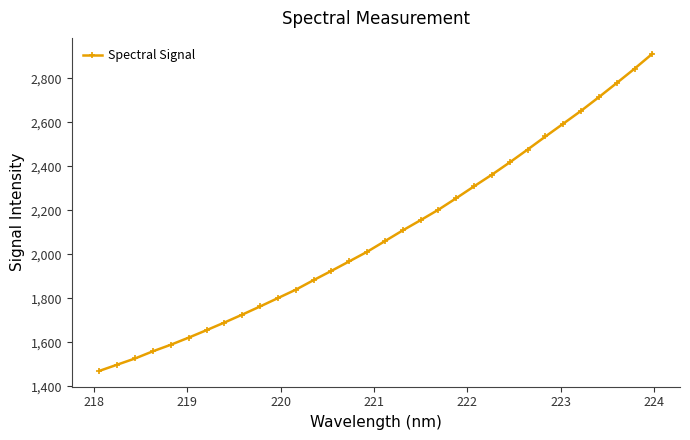

What is the smallest value displayed?

1470.7